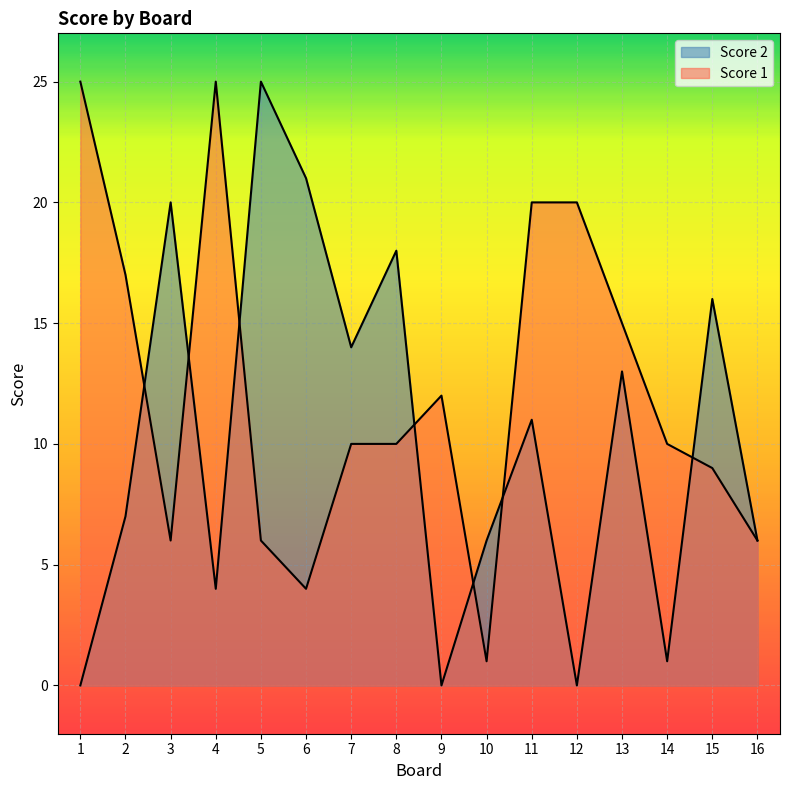

What is the maximum value shown in the chart?

25